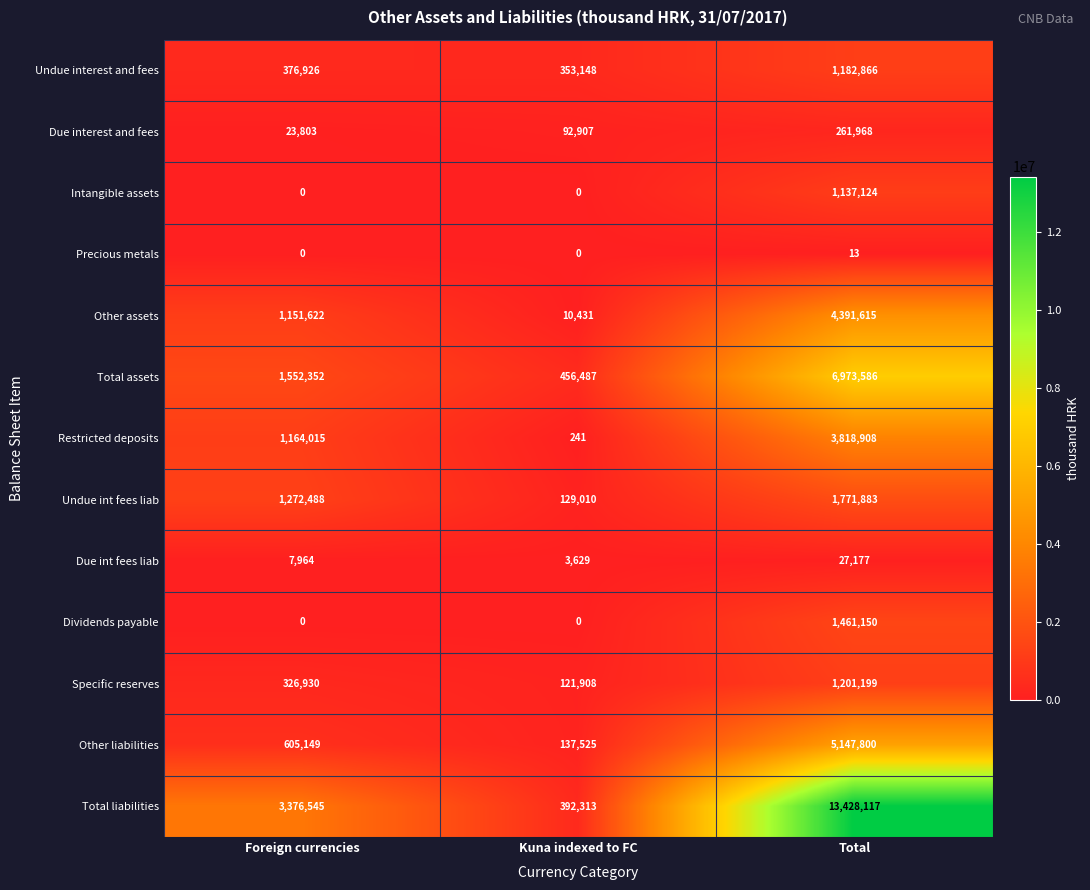

What is the approximate value of Restricted deposits at Kuna indexed to FC, to the nearest 10?

240